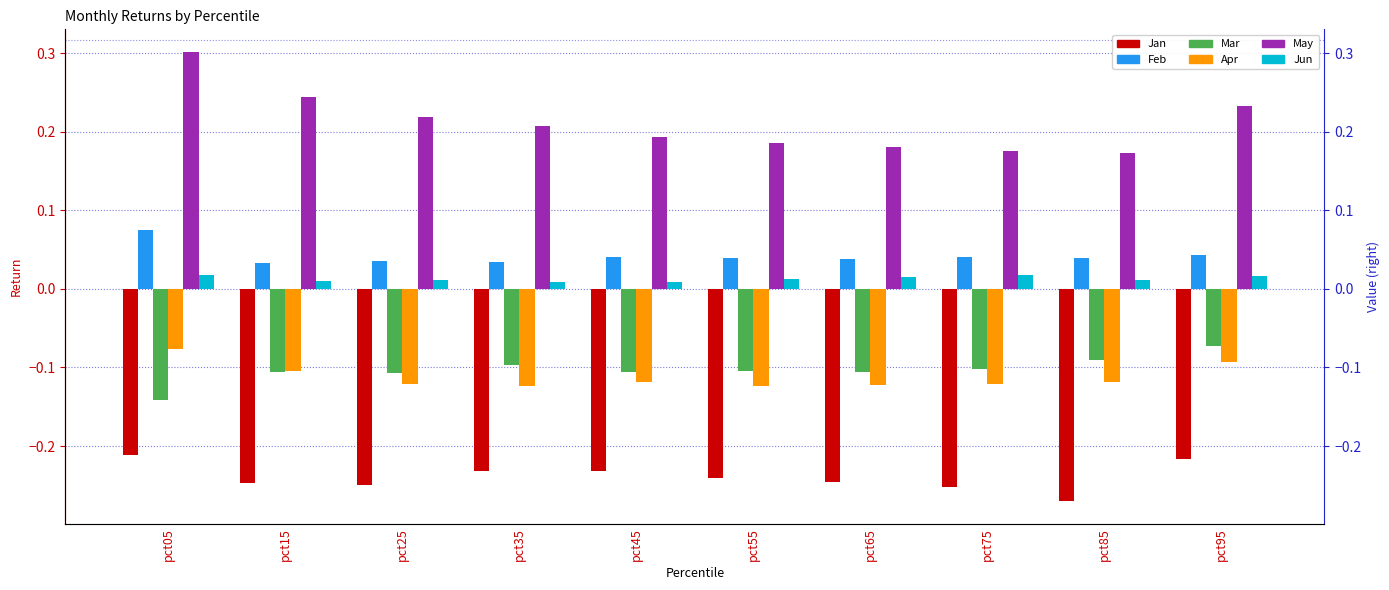

How many bars are there in total?

60